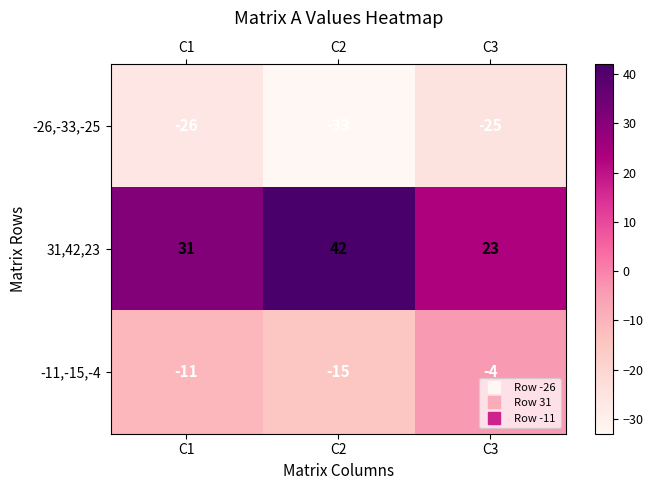

Reading left to right, extract all data points from this chart.

-26,-33,-25: C1=-26	C2=-33	C3=-25
31,42,23: C1=31	C2=42	C3=23
-11,-15,-4: C1=-11	C2=-15	C3=-4